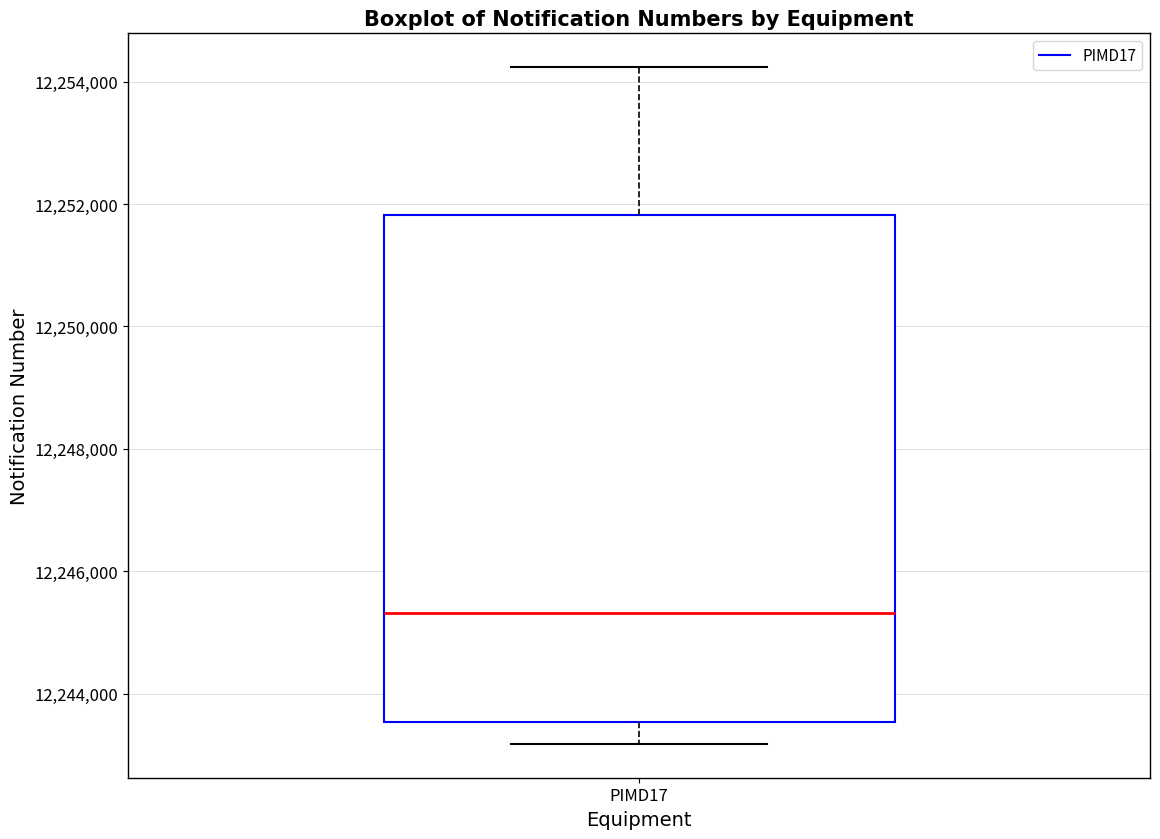

Where does the lower whisker of the box for PIMD17 end on the y-axis? The values are not printed on the chart, so give them approximately, as read against the axis.

12243200